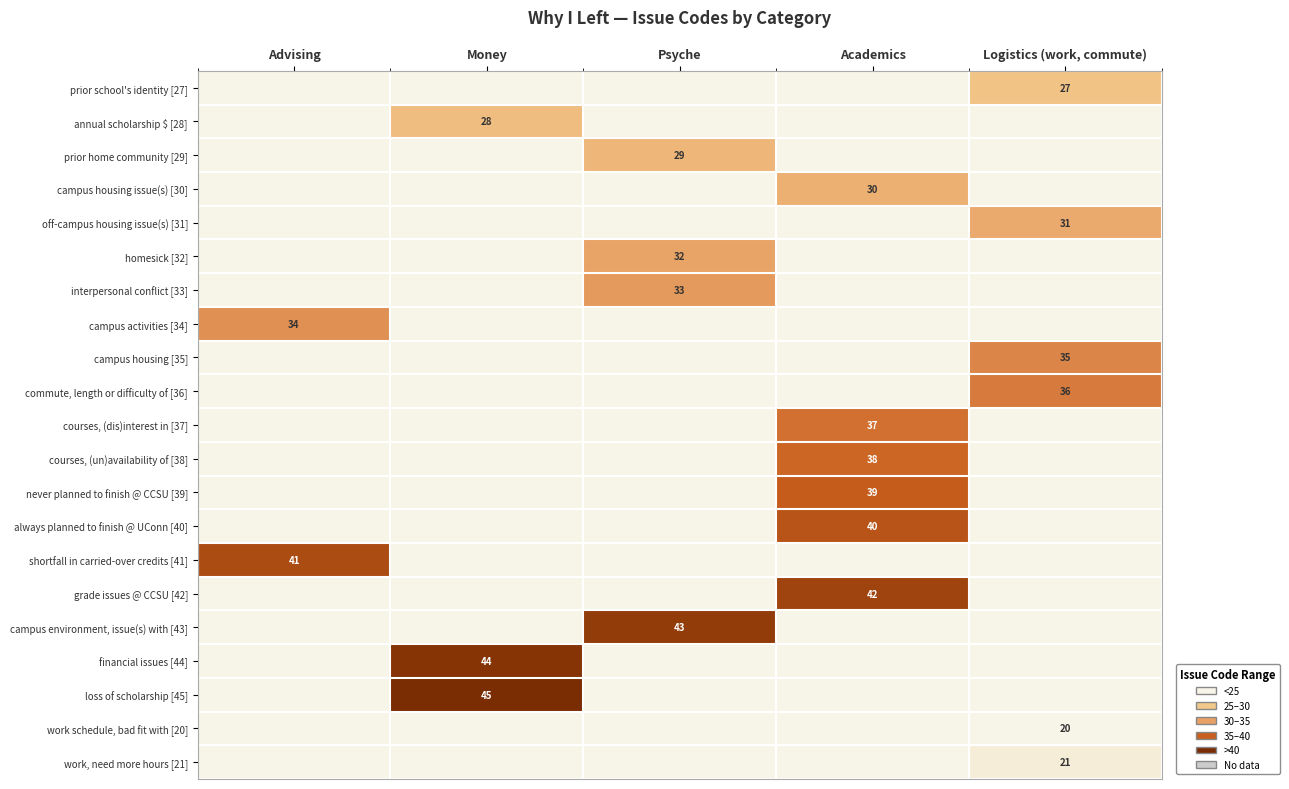

At how many categories does at least one series exceed 43?

1